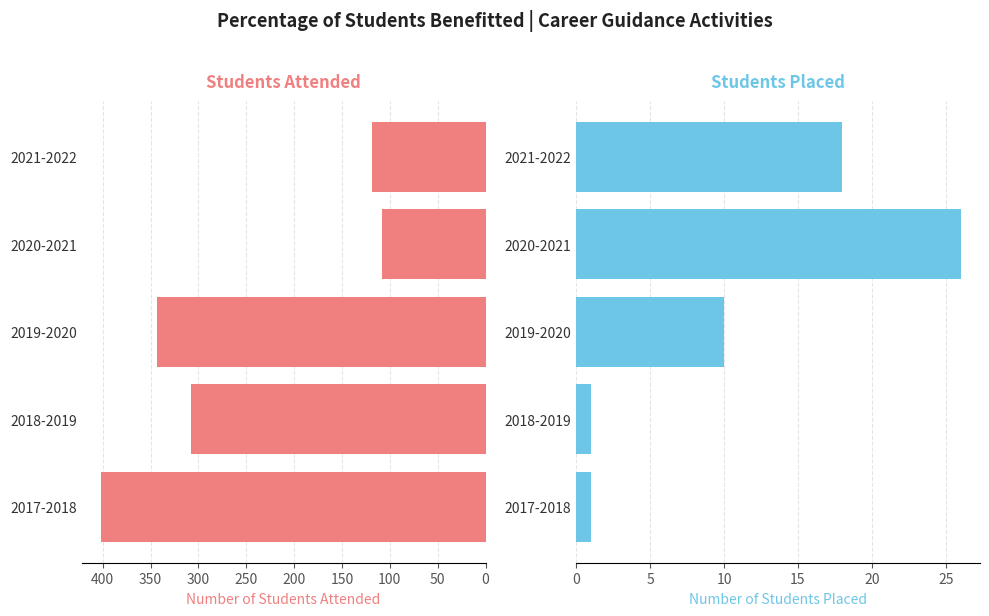

What is the approximate value of Students Placed at 2021-2022, to the nearest 5?

20